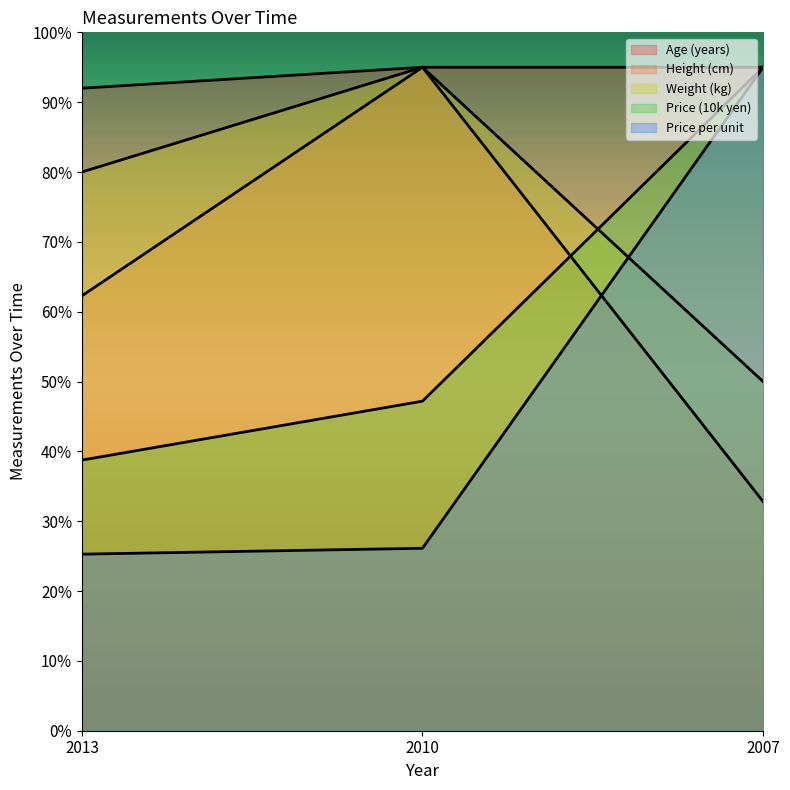

What is the difference between the second highest and minimum values in the Age (years) series?

3.0